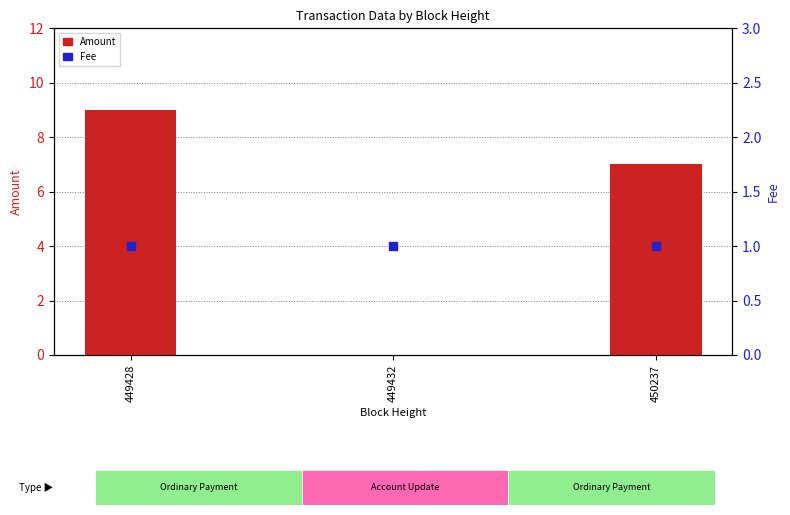

At which category is the sum across all series the highest?

449428